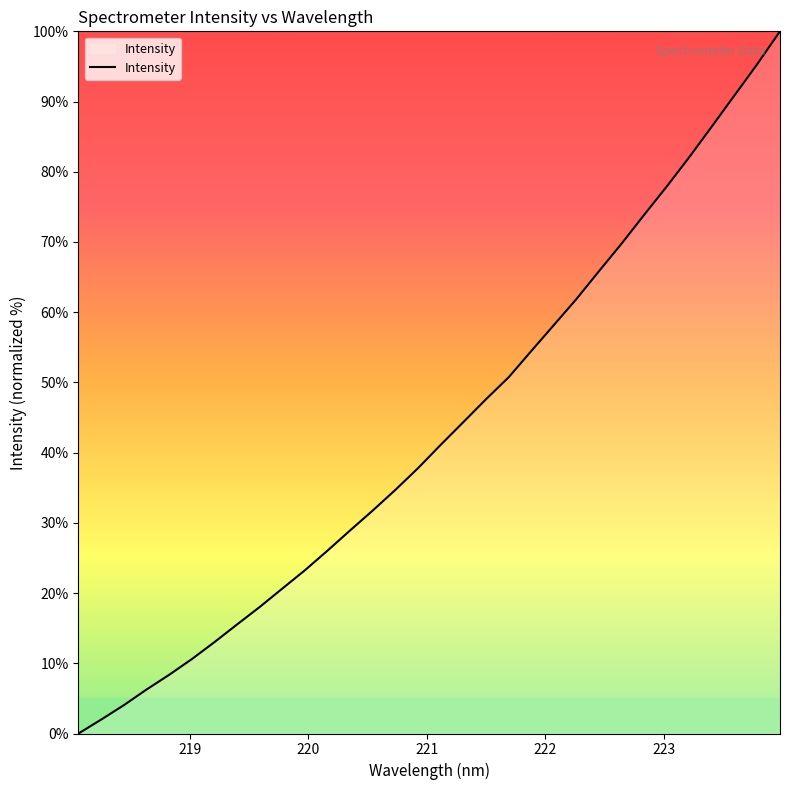

What is the difference between the maximum and minimum values?

100.0